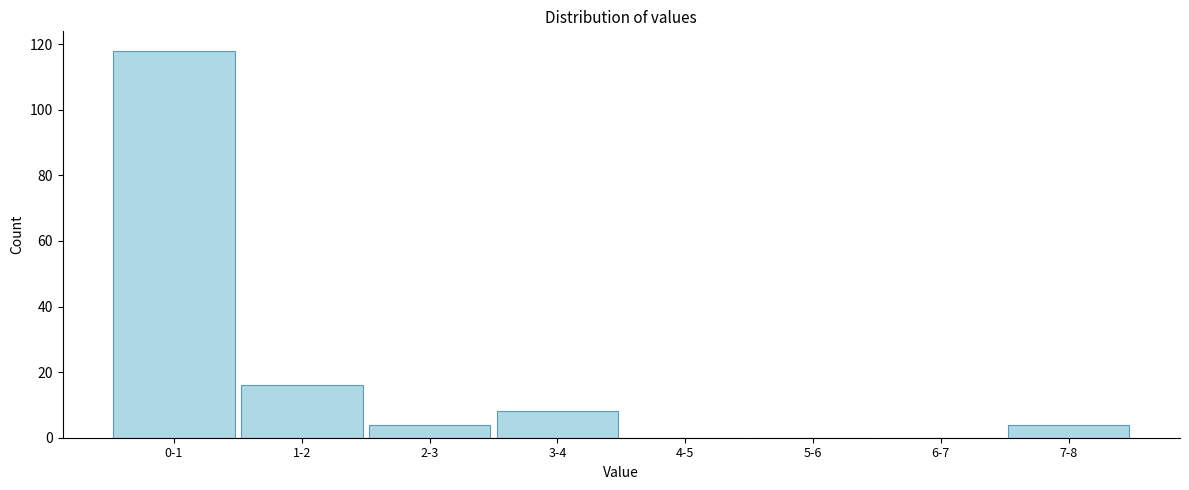

Reading right to left, transcribe all the data shown in this chart.

7-8=4	6-7=0	5-6=0	4-5=0	3-4=8	2-3=4	1-2=16	0-1=118